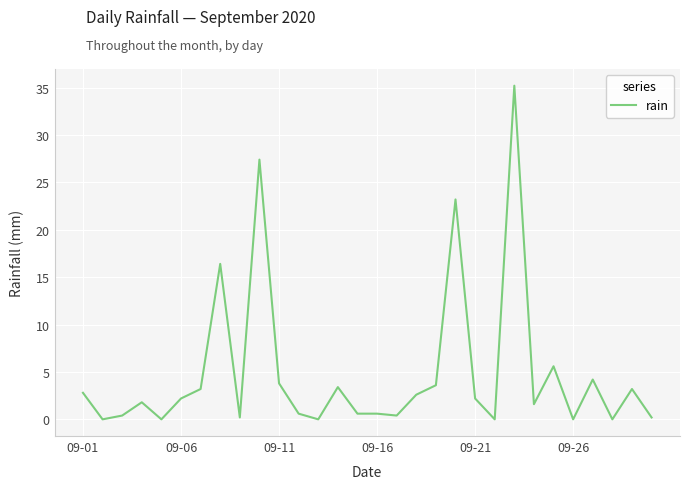

What is the greatest value displayed?

35.2